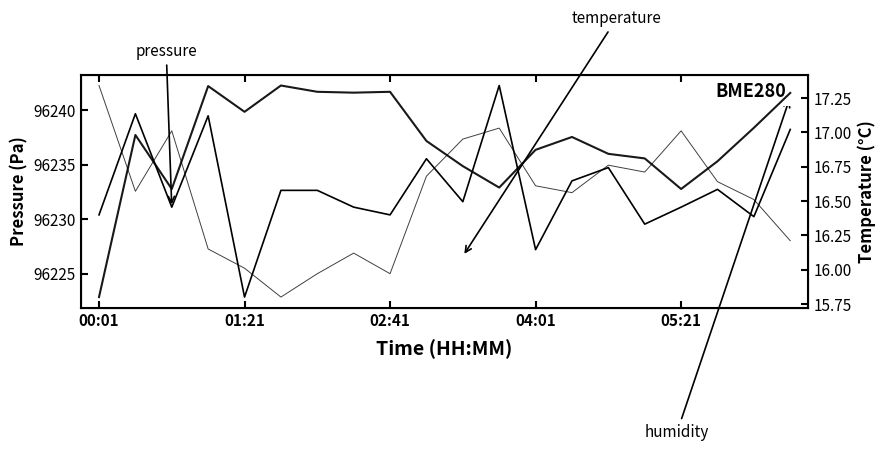

True or false: temperature and humidity cross at least once.

False